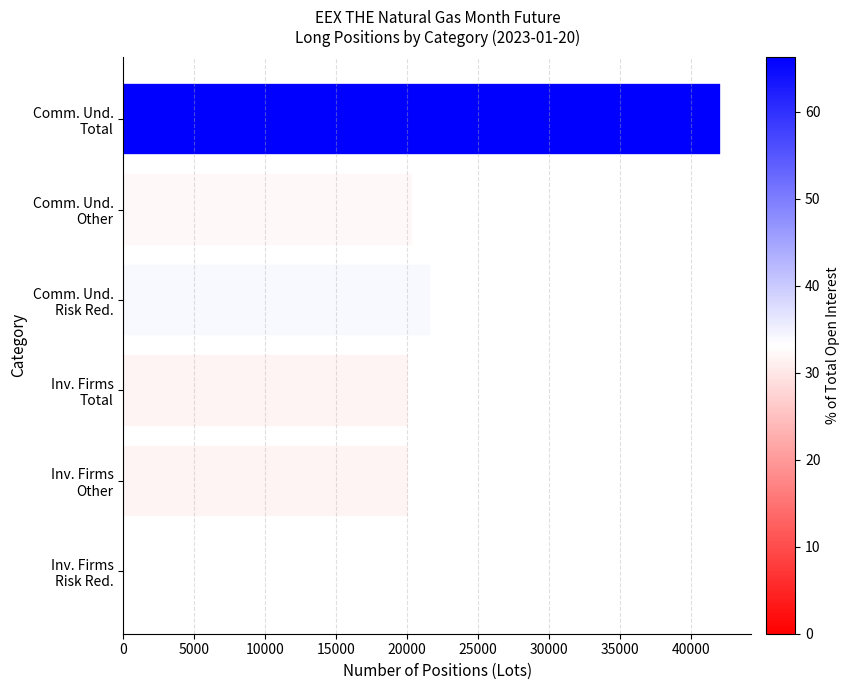

What is the greatest value displayed?

42127